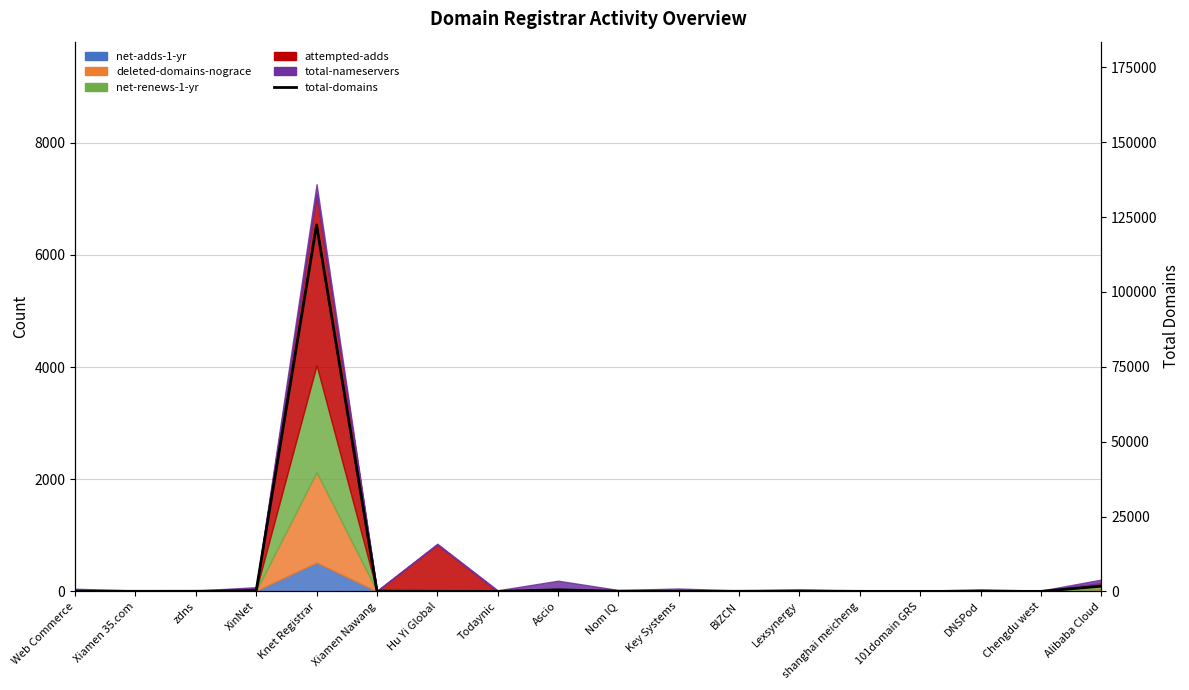

At which category does the data reach its first local peak?

Knet Registrar